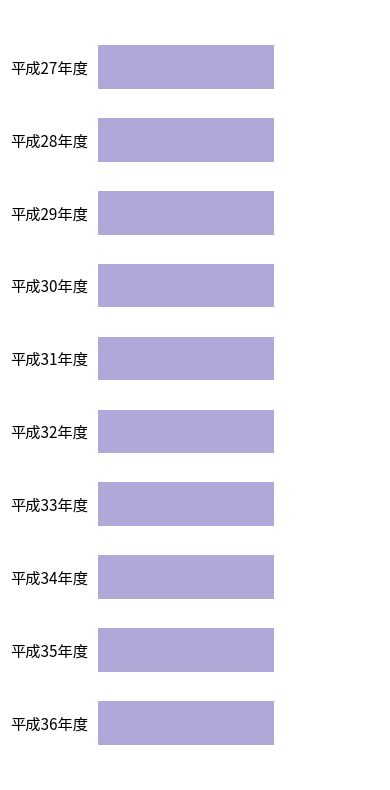

How many data points in 利子 are above 10?

6